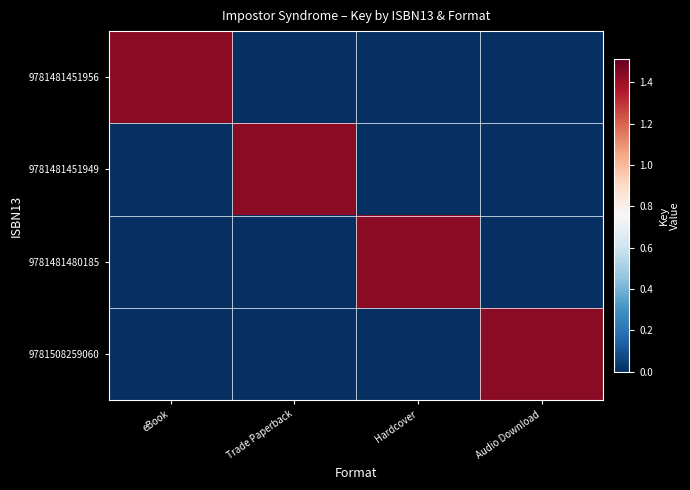

Reading left to right, list all the values displayed in this chart.

9781481451956: eBook=144020881	Trade Paperback=0	Hardcover=0	Audio Download=0
9781481451949: eBook=0	Trade Paperback=144020881	Hardcover=0	Audio Download=0
9781481480185: eBook=0	Trade Paperback=0	Hardcover=144020881	Audio Download=0
9781508259060: eBook=0	Trade Paperback=0	Hardcover=0	Audio Download=144020881